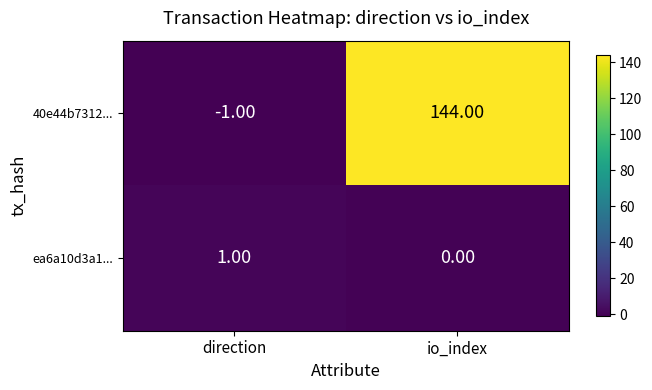

Which label corresponds to the largest value in the chart?

io_index